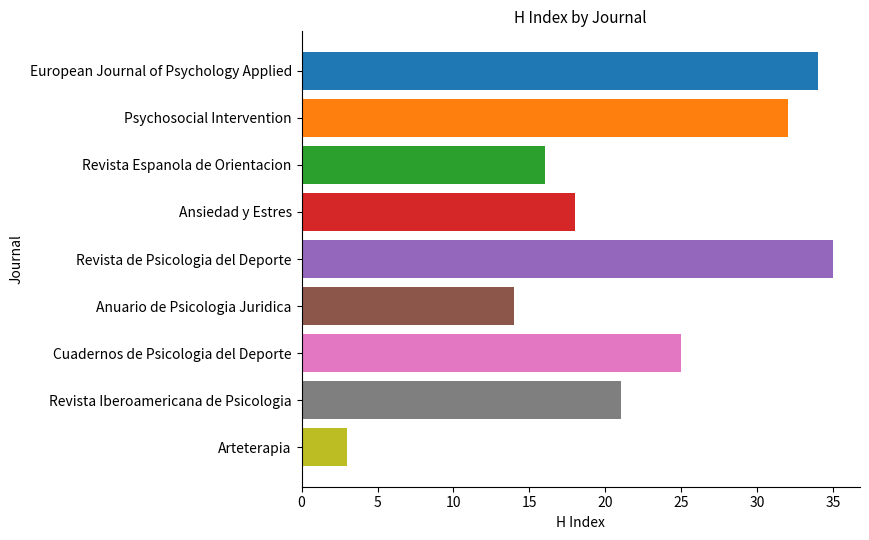

The chart shows a value of 14 at Anuario de Psicologia Juridica. True or false?

True